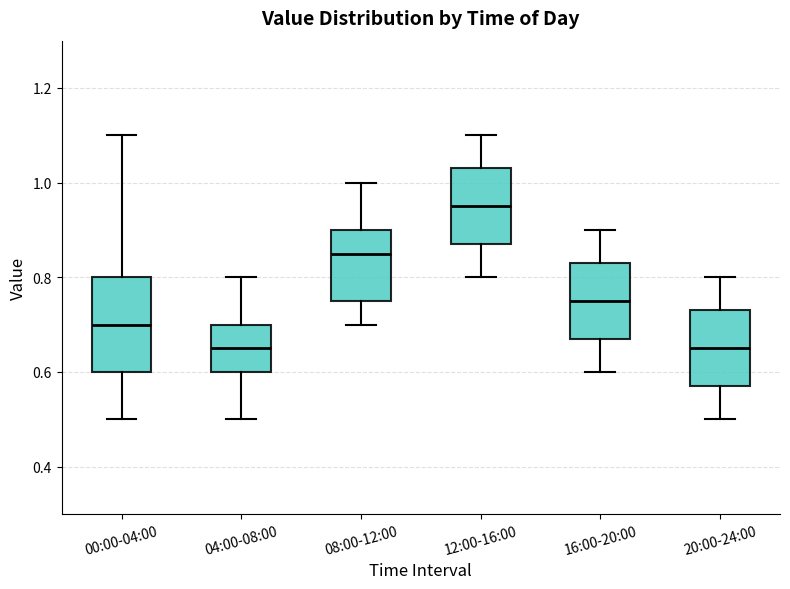

Reading left to right, read every box against the y-axis: the position of its median line, the range the box covers, and the ends of its whiskers. The values are not printed on the chart, so give them approximately, as read against the axis.

00:00-04:00: median 0.70, box 0.60 to 0.80, whiskers 0.50 to 1.10
04:00-08:00: median 0.66, box 0.60 to 0.70, whiskers 0.50 to 0.80
08:00-12:00: median 0.86, box 0.76 to 0.90, whiskers 0.70 to 1.00
12:00-16:00: median 0.96, box 0.88 to 1.04, whiskers 0.80 to 1.10
16:00-20:00: median 0.76, box 0.68 to 0.84, whiskers 0.60 to 0.90
20:00-24:00: median 0.66, box 0.58 to 0.74, whiskers 0.50 to 0.80